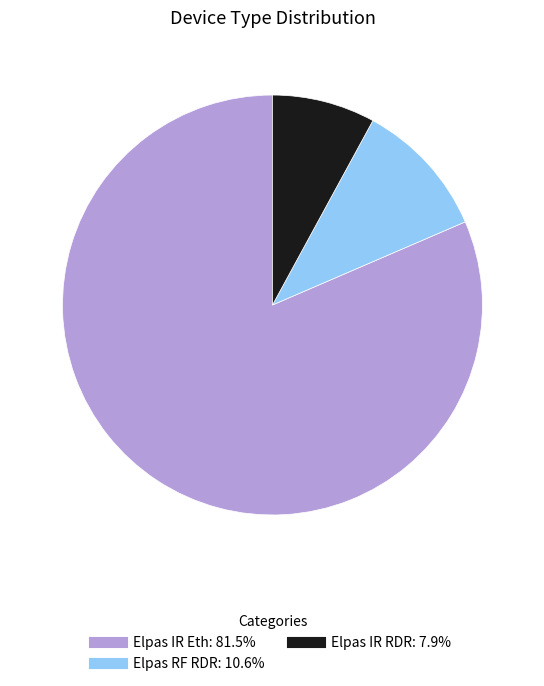

How many slices are in this pie chart?

3